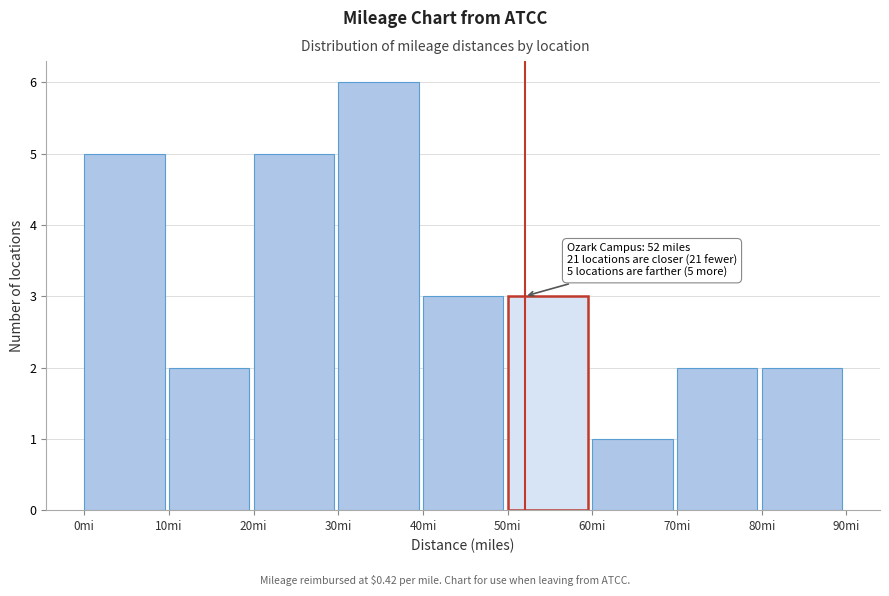

Which range on the x-axis has the tallest bar?

30 to 40